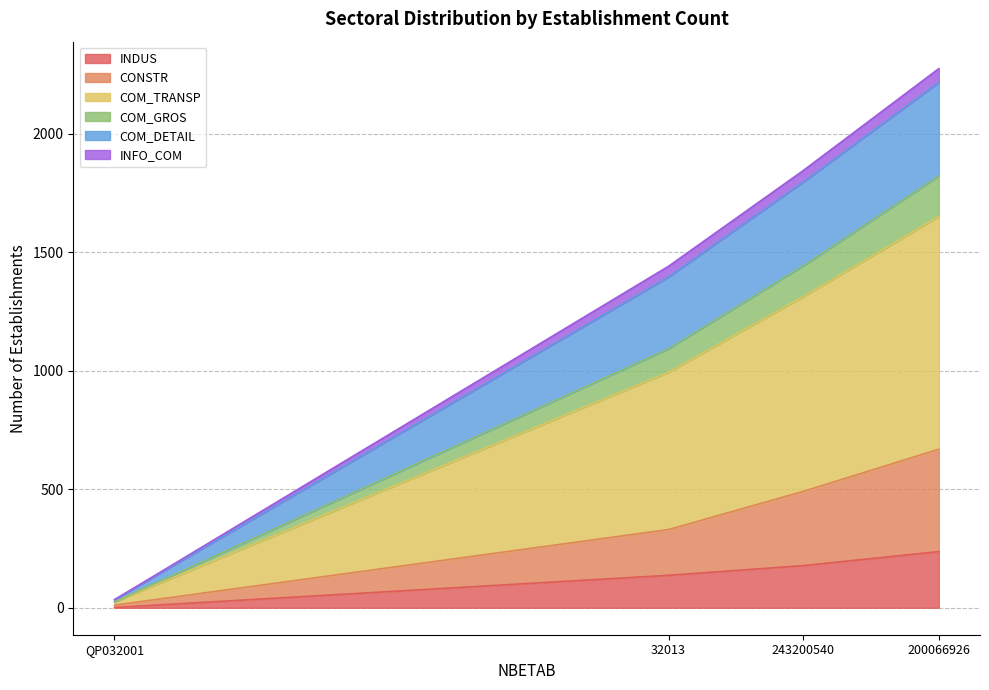

Is the value of INDUS at 243200540 greater than the value of COM_DETAIL at 243200540?

No